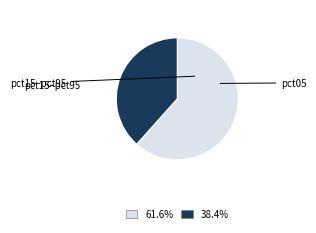

Is there a majority slice in this chart?

Yes